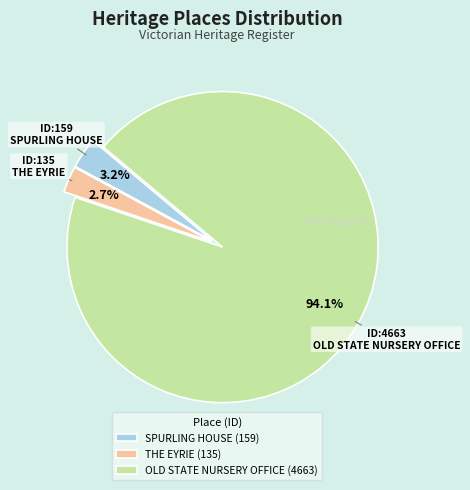

What percentage is the SPURLING HOUSE slice, to the nearest percent?

3%